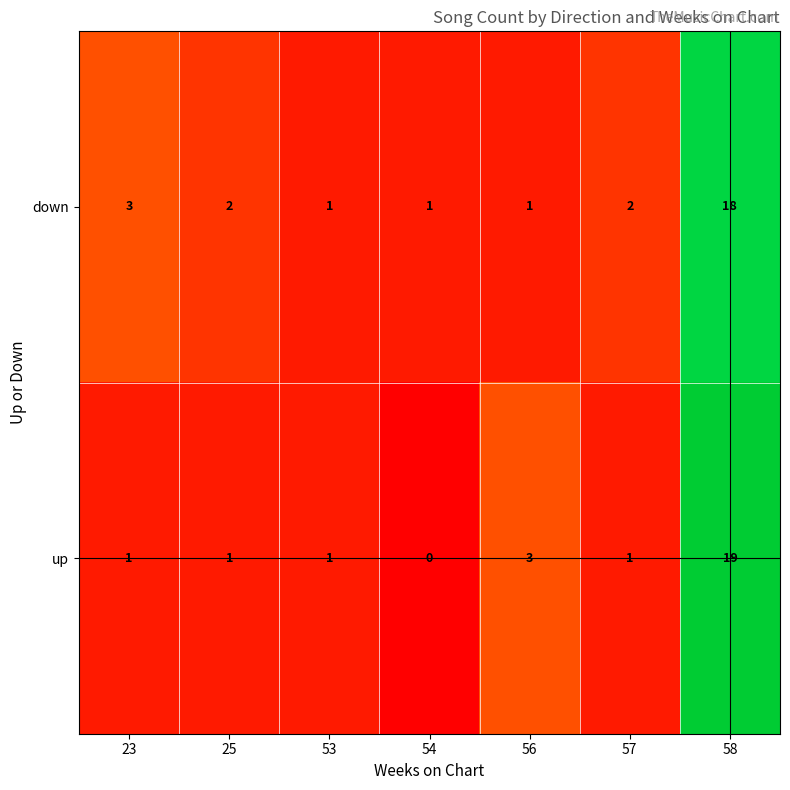

Where is up nearest to the value 9?

56